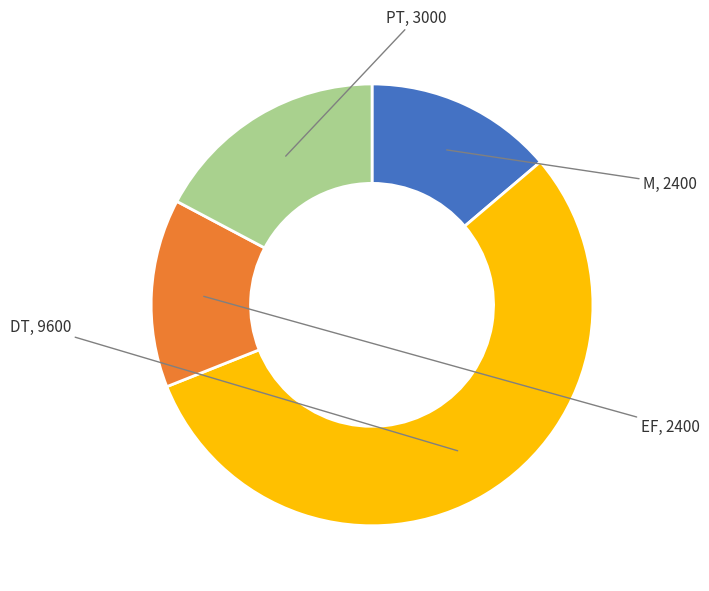

Does any single category account for the majority?

Yes